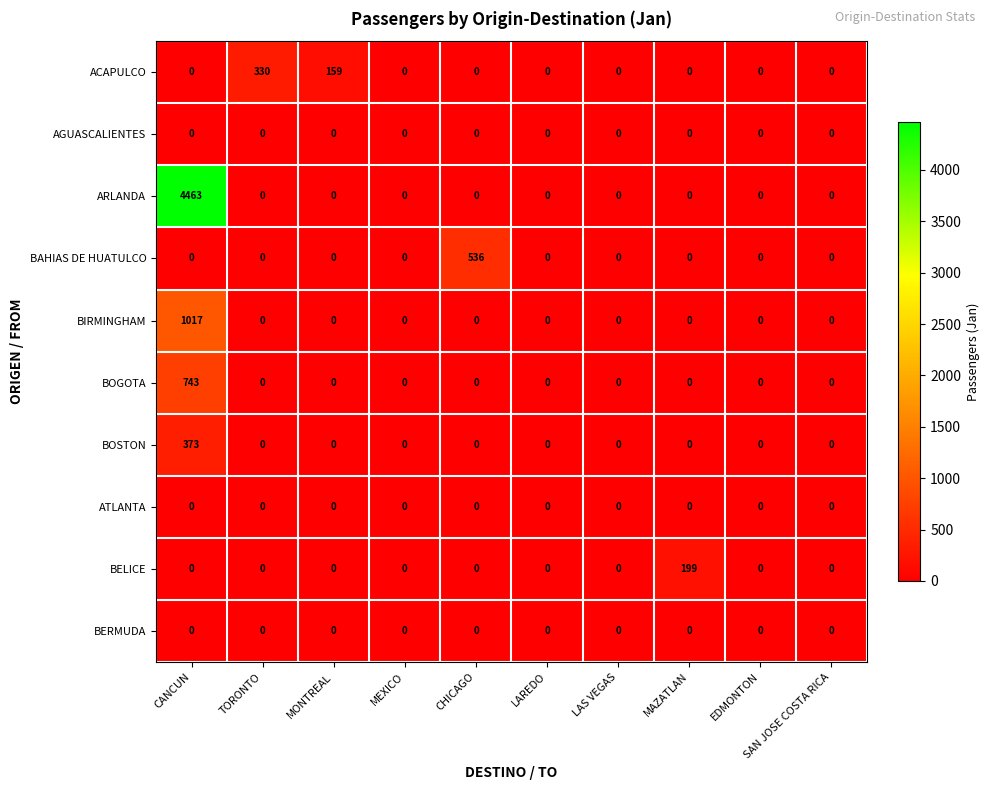

At how many categories does at least one series exceed 2970?

1